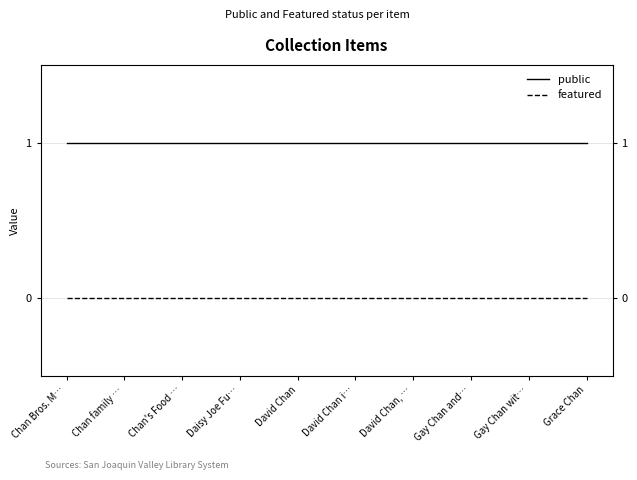

Reading right to left, list all the values displayed in this chart.

public: Grace Chan=1	Gay Chan wit…=1	Gay Chan and…=1	David Chan, …=1	David Chan i…=1	David Chan=1	Daisy Joe Fu…=1	Chan's Food …=1	Chan family …=1	Chan Bros. M…=1
featured: Grace Chan=0	Gay Chan wit…=0	Gay Chan and…=0	David Chan, …=0	David Chan i…=0	David Chan=0	Daisy Joe Fu…=0	Chan's Food …=0	Chan family …=0	Chan Bros. M…=0